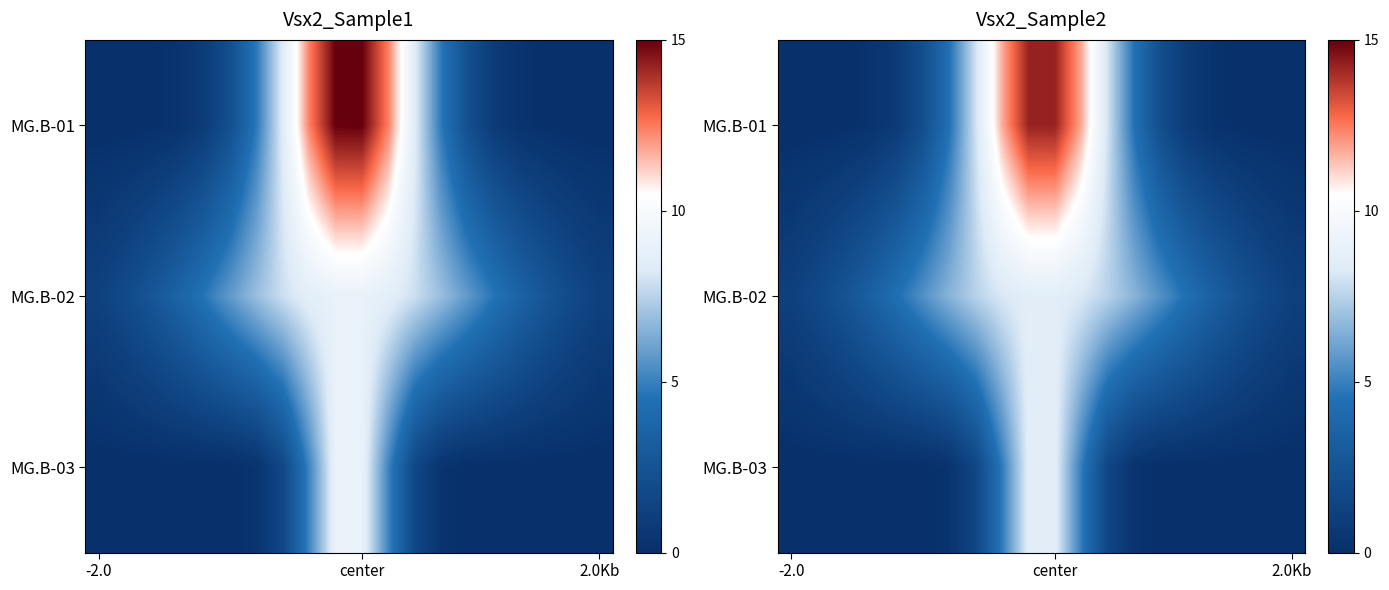

How many data points in MG.B-01 are less than 2?

10